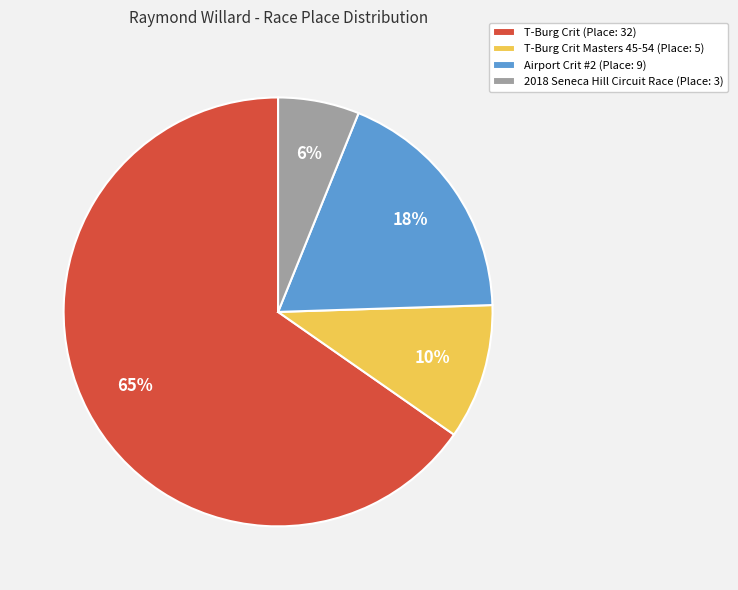

Is there a majority slice in this chart?

Yes